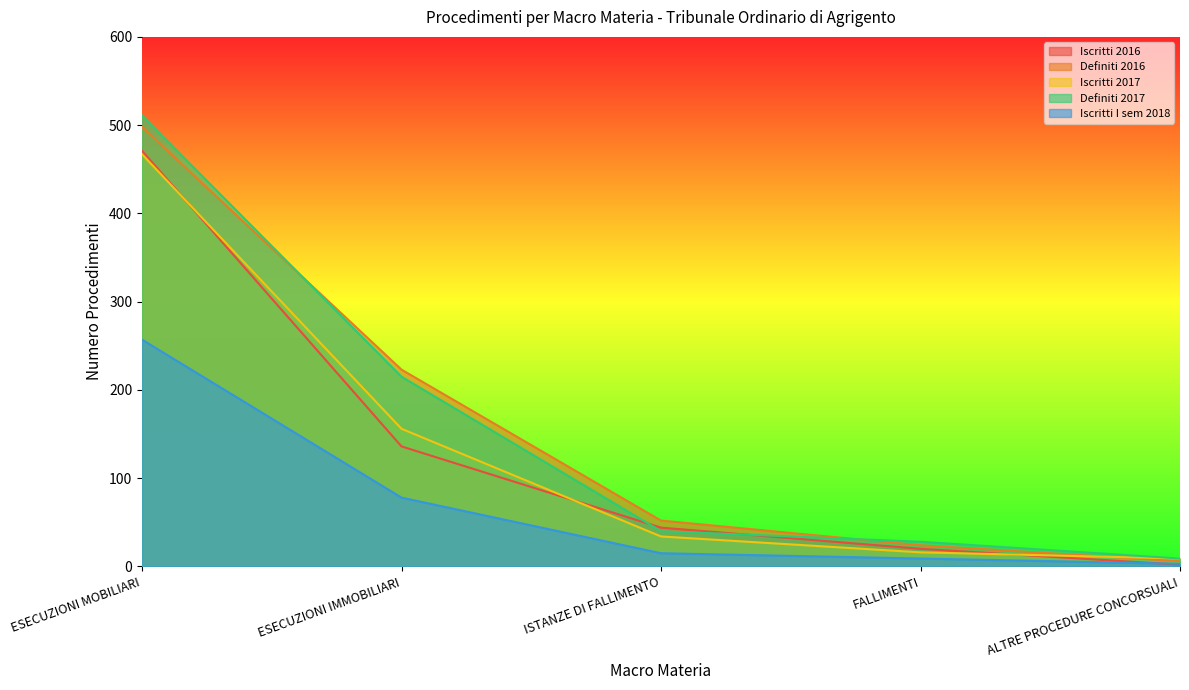

What is the sum of the Definiti 2017 values at ESECUZIONI IMMOBILIARI and ESECUZIONI MOBILIARI?

726